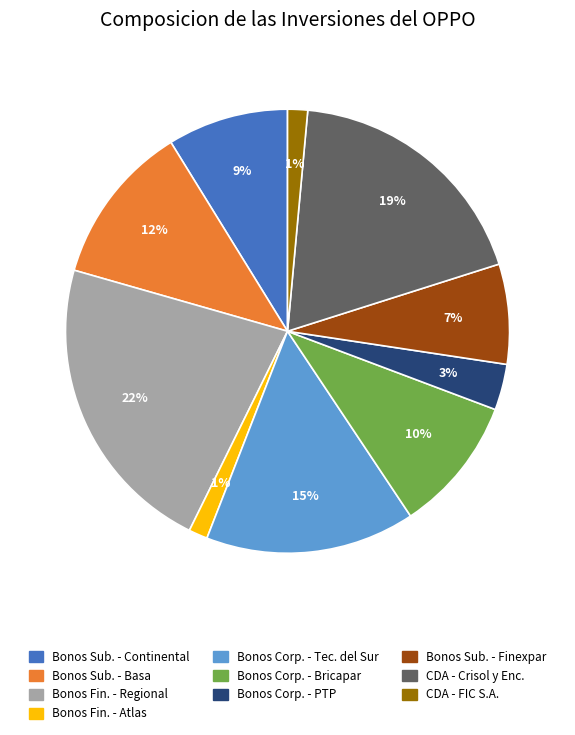

Is there a majority slice in this chart?

No